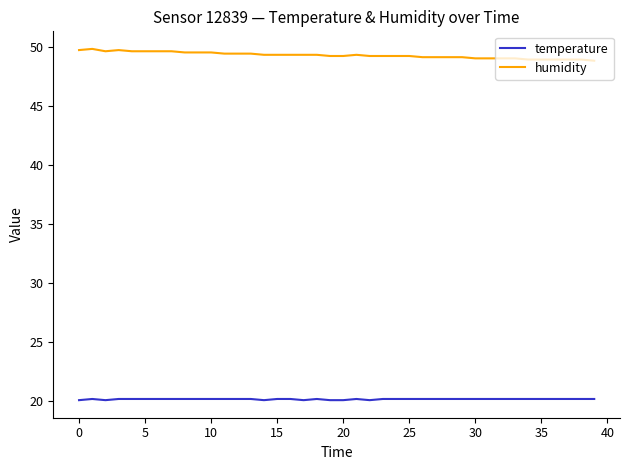

Does the chart have visible grid lines?

No